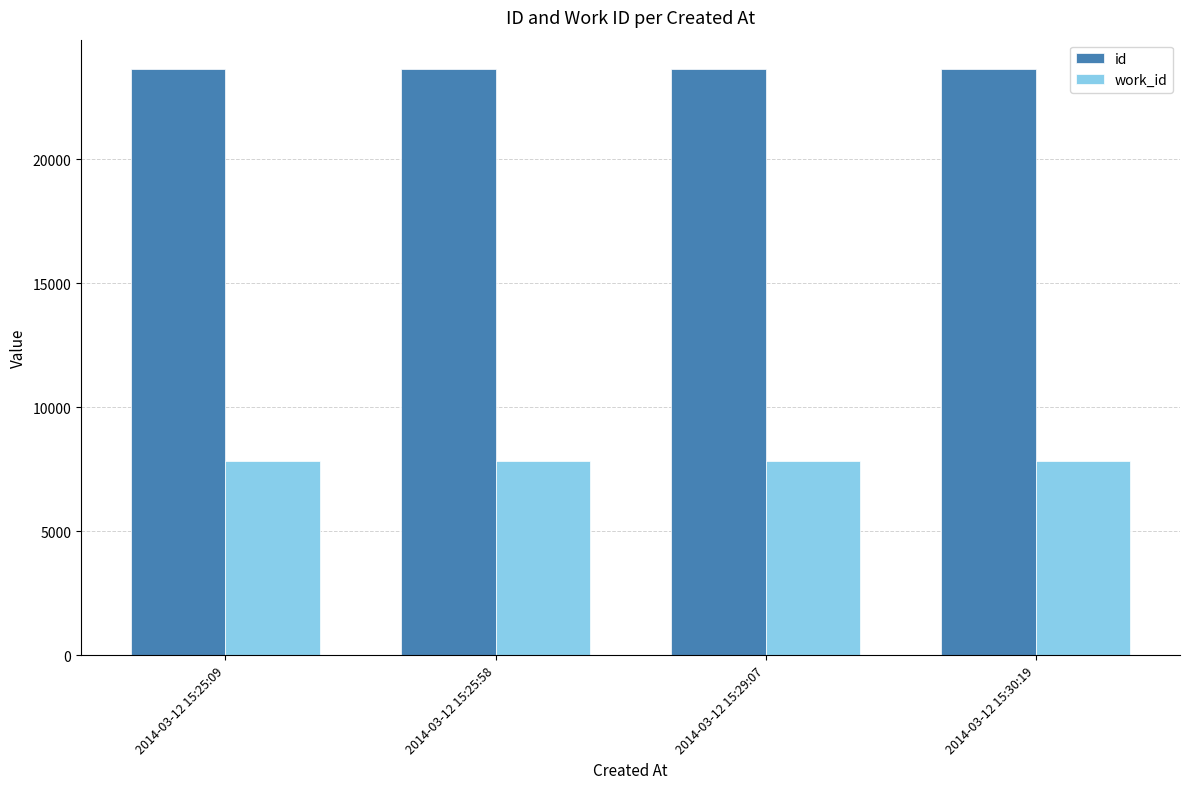

What is the label of the 2nd bar from the right?

2014-03-12 15:29:07